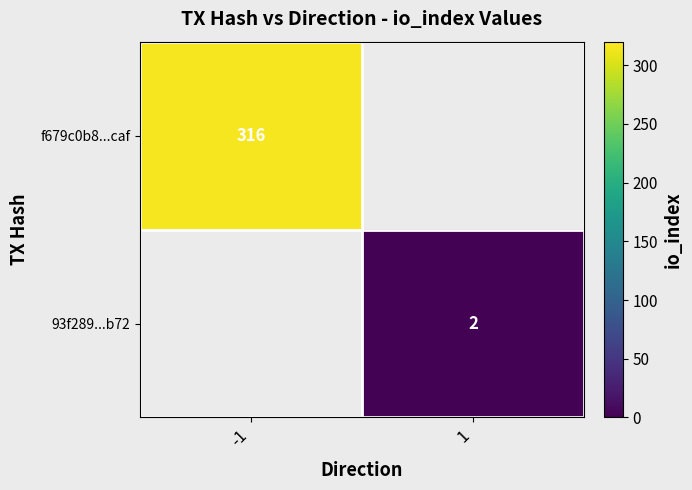

True or false: 93f289...b72 has a value of 1.2 at 1.

False